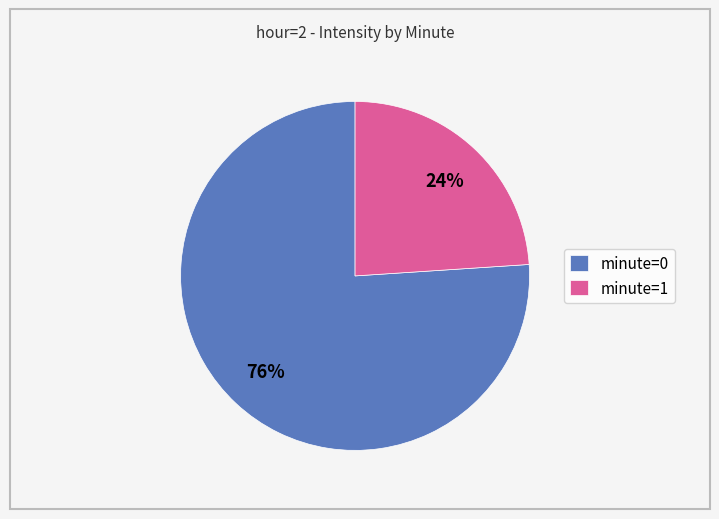

Which slice represents more than half of the pie?

minute=0